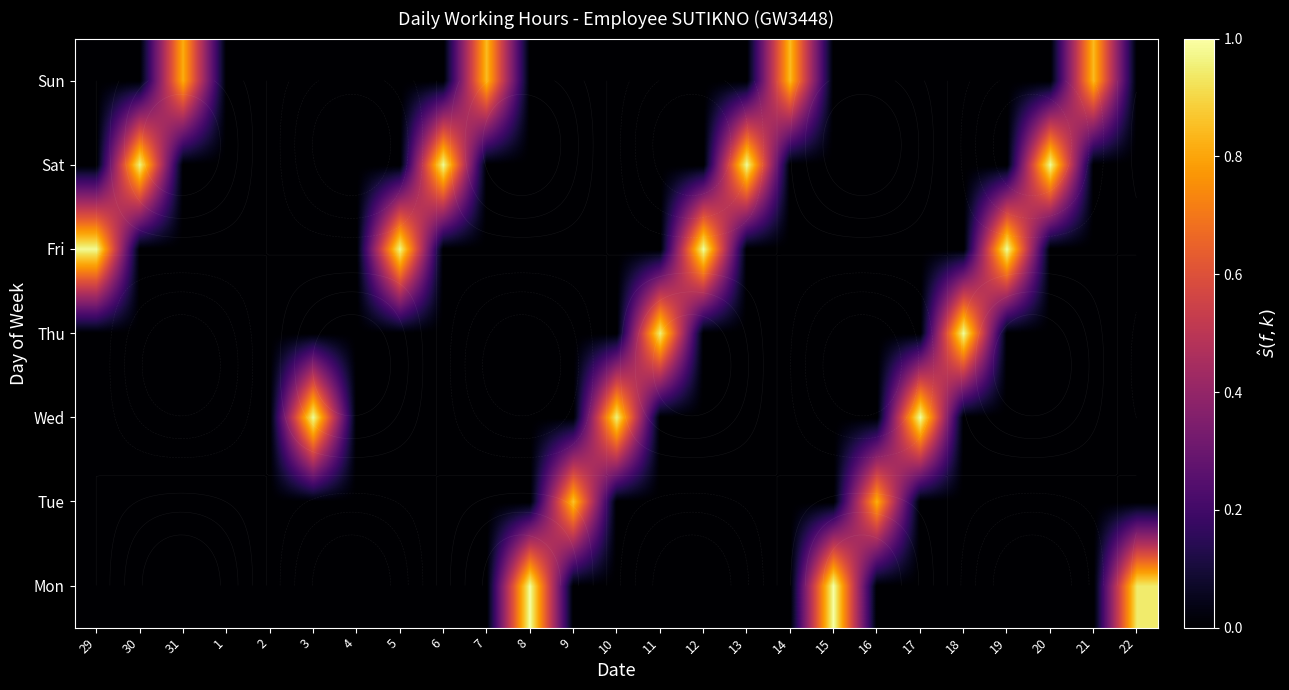

At which category is the sum across all series the highest?

15